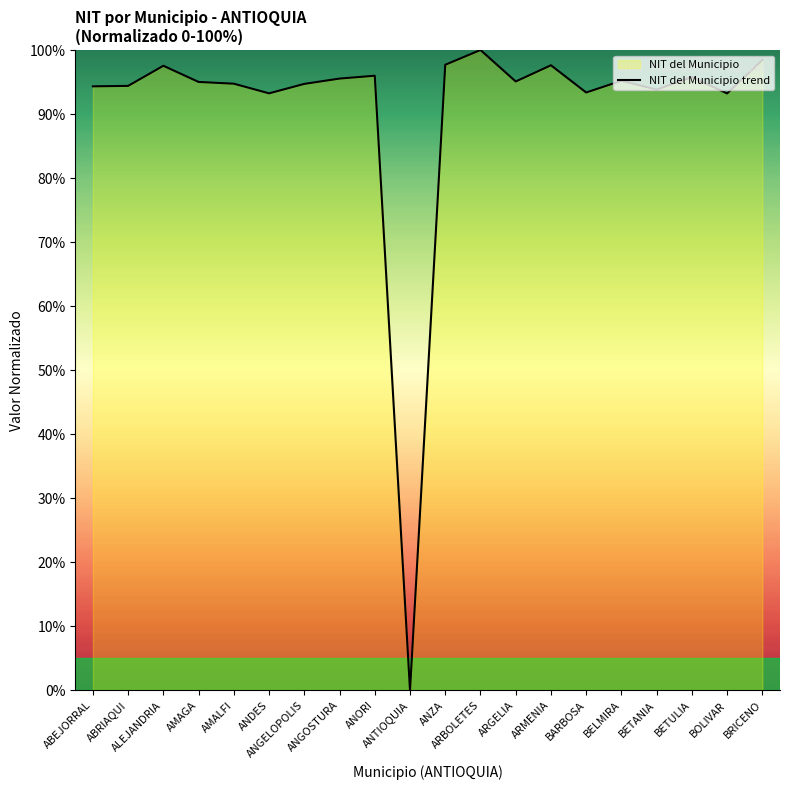

True or false: there are more than 2 points higher than both neighbors.

True